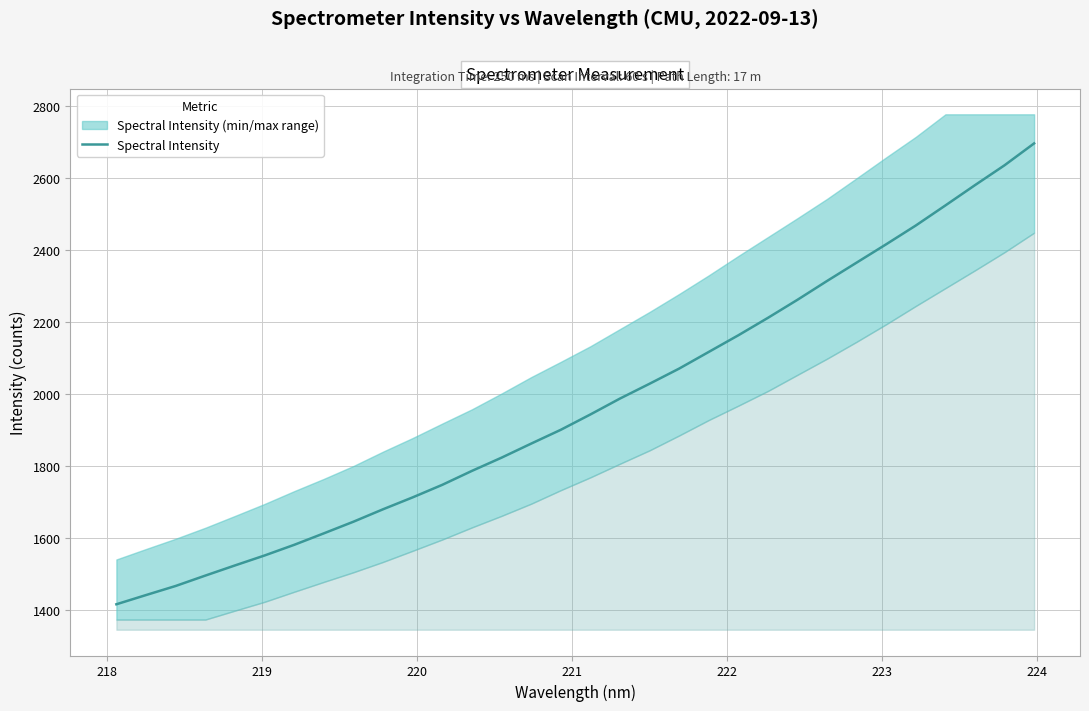

What is the minimum value for Spectral Intensity?

1414.9